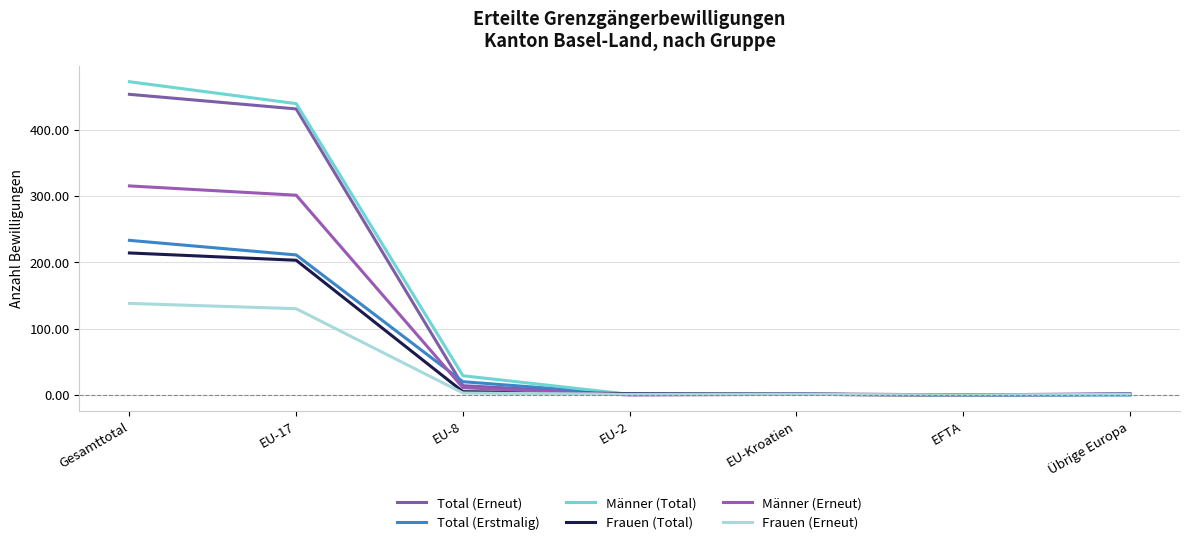

Is it true that Frauen (Erneut) equals 2 at Übrige Europa?

False